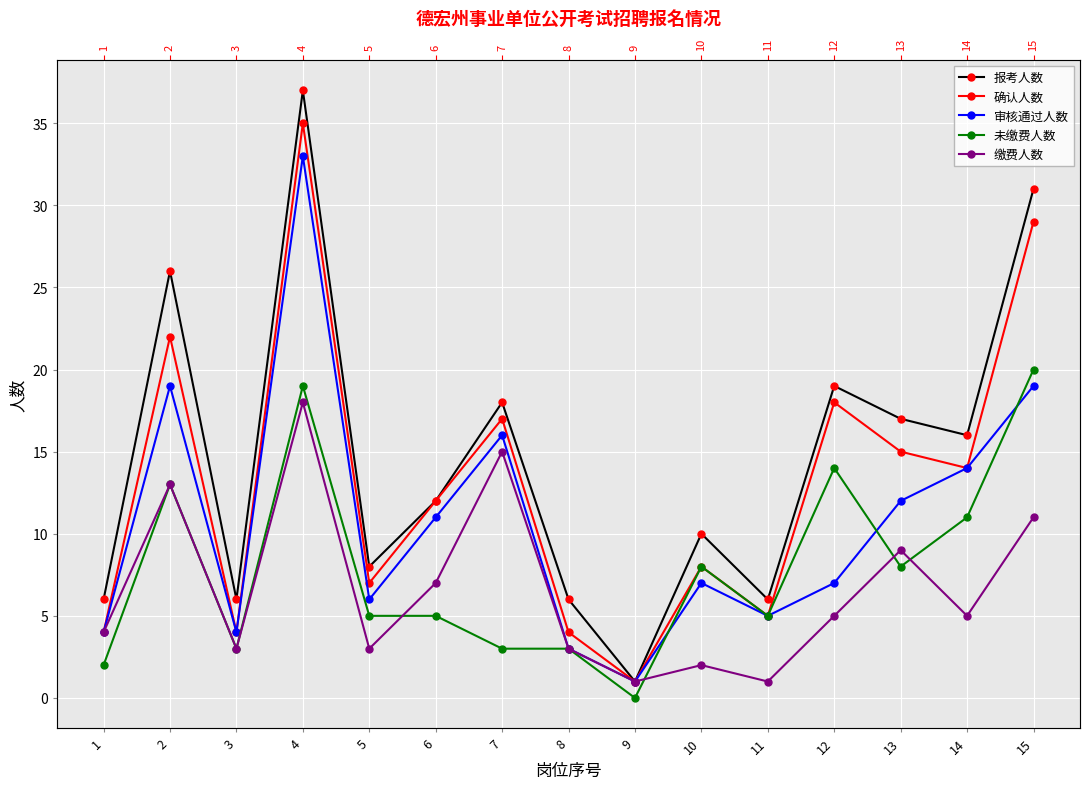

How many data points in 确认人数 are less than 12?

7